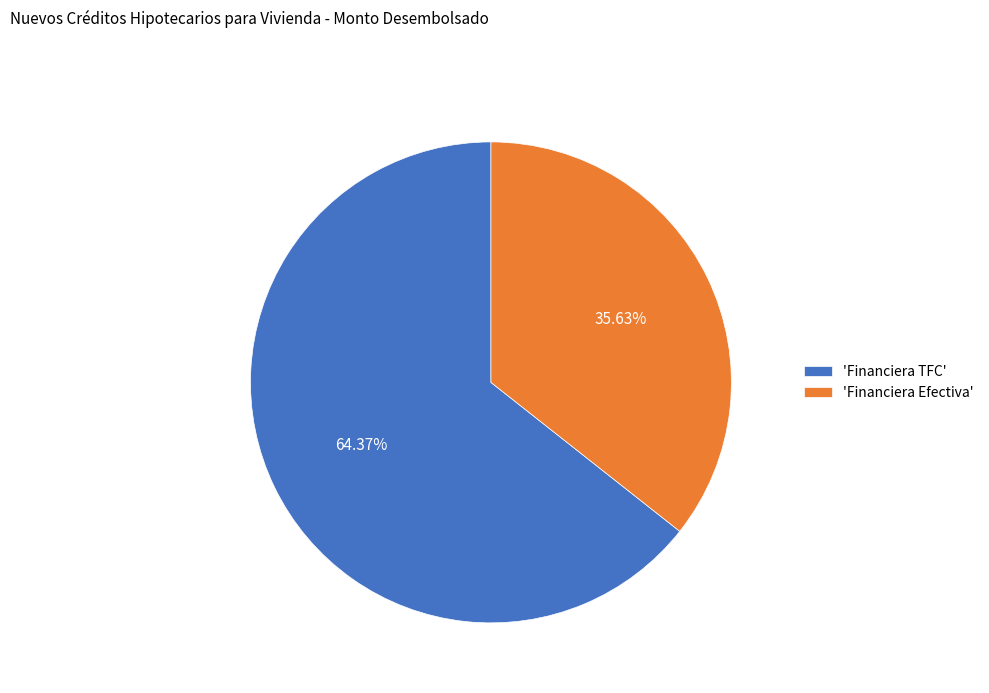

Do 'Financiera Efectiva' and 'Financiera TFC' together represent more than half of the pie?

Yes